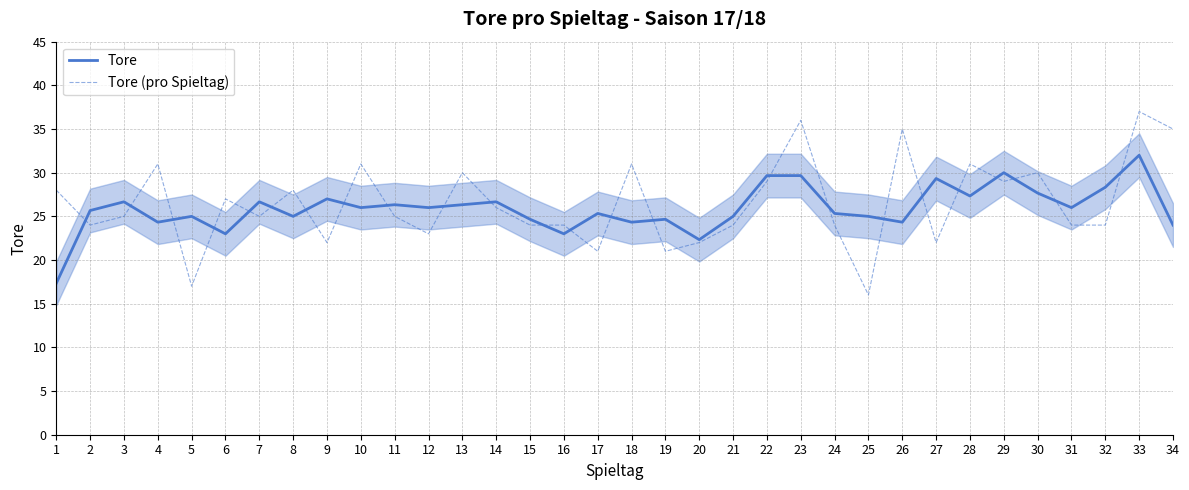

How many intersections are there between Tore (pro Spieltag) and Tore?

24